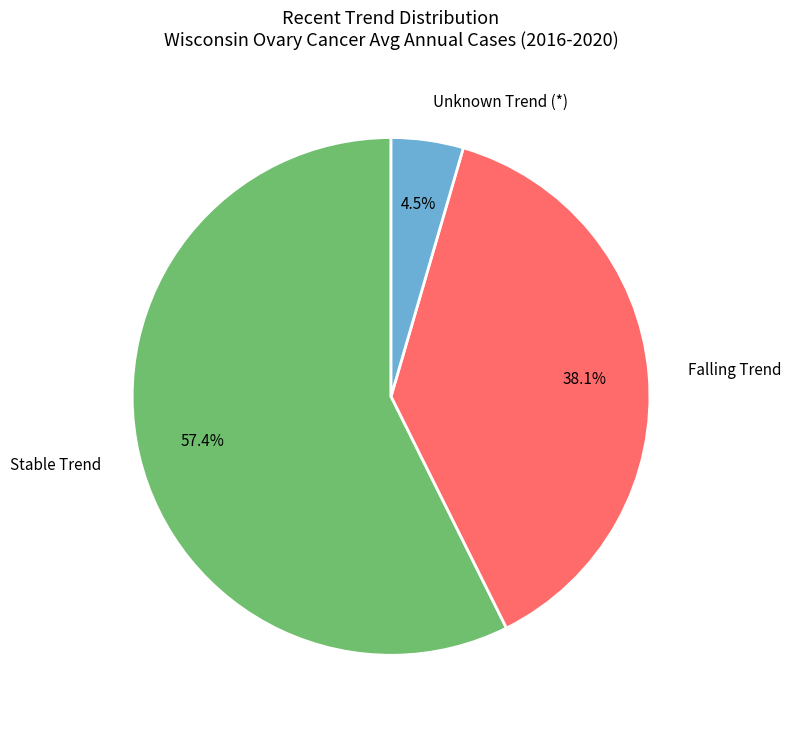

Which category has the smallest portion of the pie?

Unknown Trend (*)